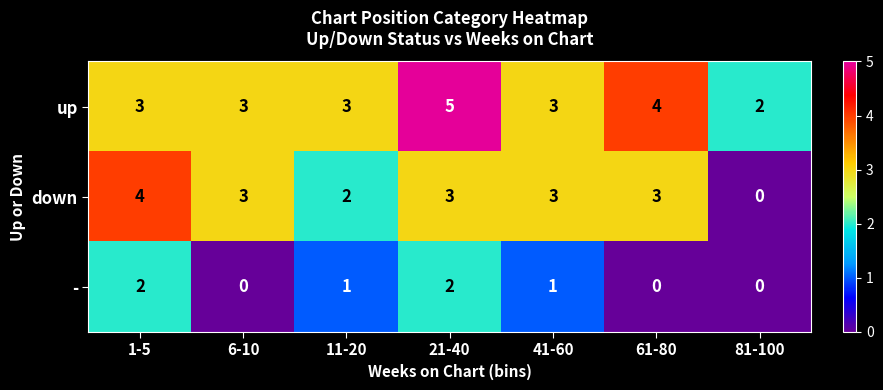

What is the sum of the down values at 1-5 and 81-100?

4